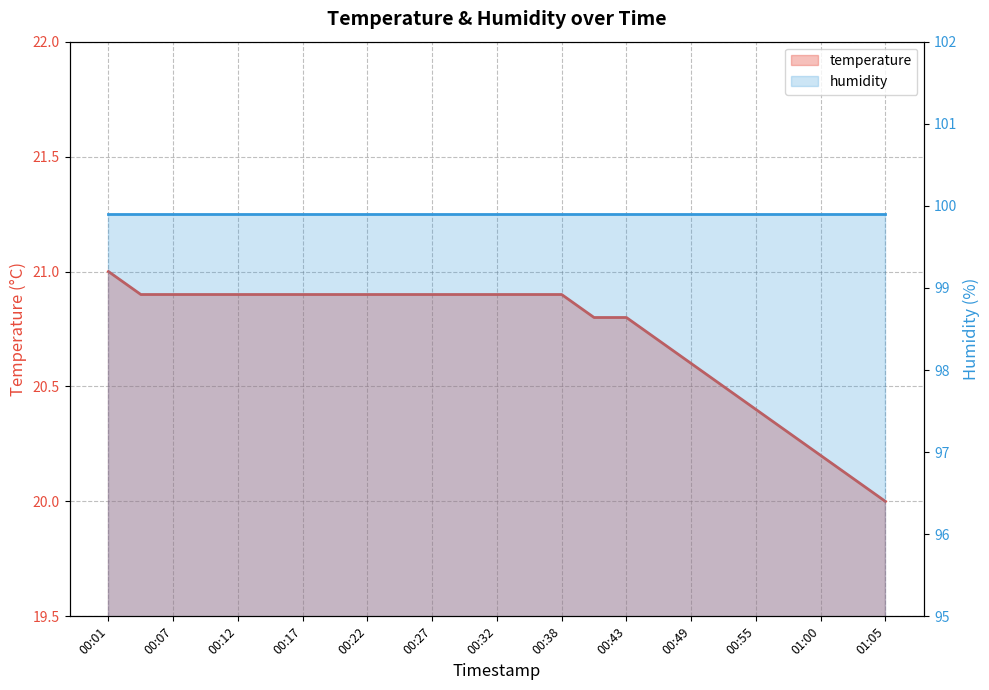

The value at 01:00 is 8.3. True or false?

False